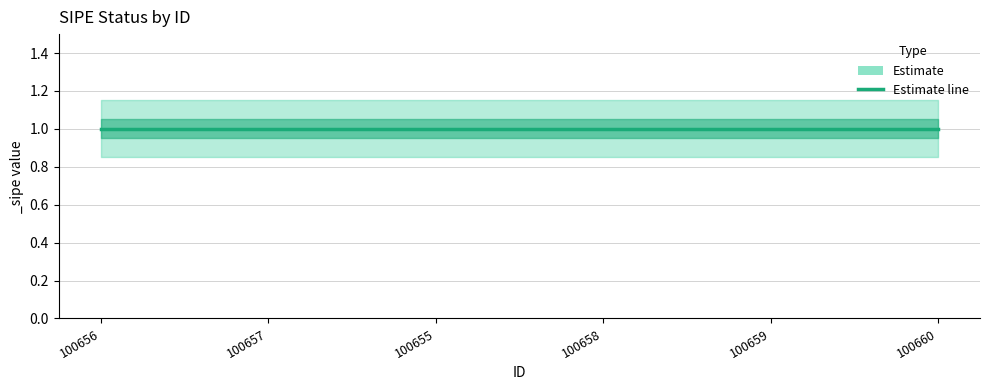

True or false: _sipe and _sipe_upper intersect in this chart.

False